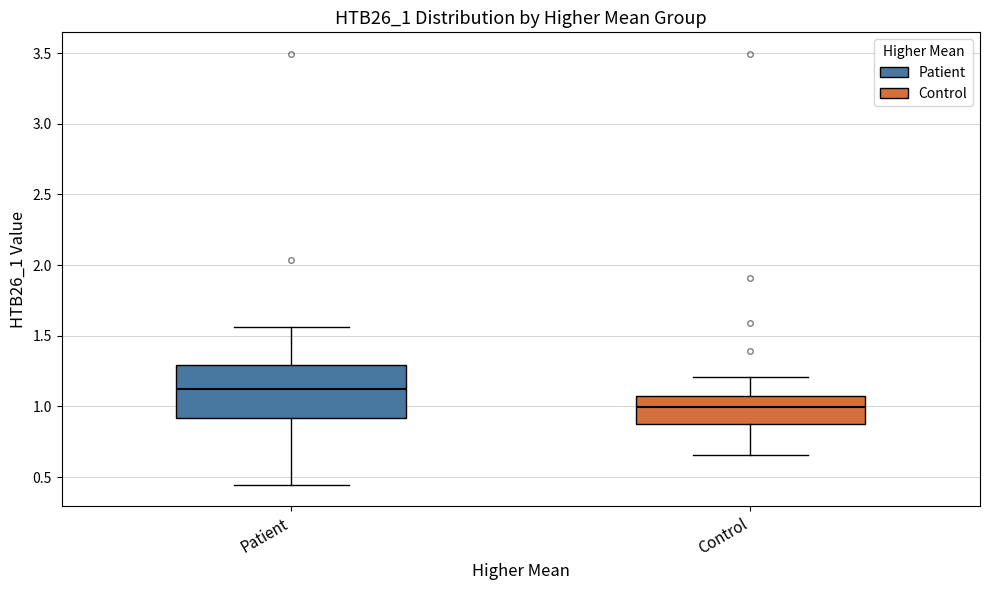

Where is the lower edge of the box for Control on the y-axis? The values are not printed on the chart, so give them approximately, as read against the axis.

0.90